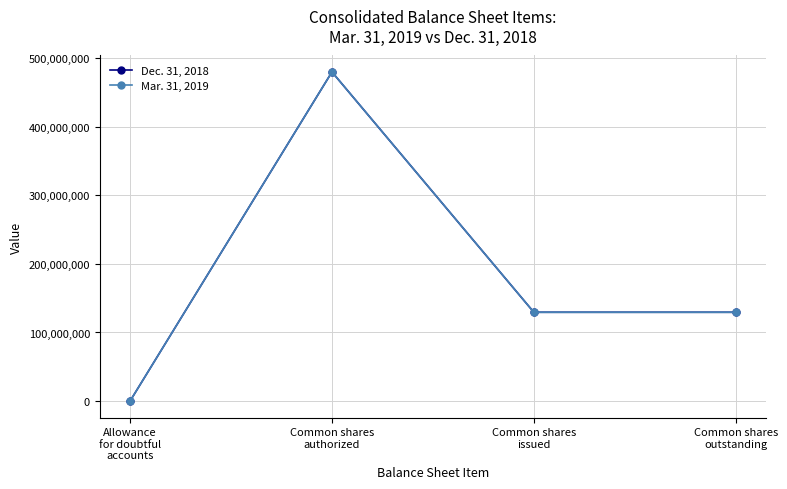

The value of Mar. 31, 2019 at Common shares
authorized is 223013129. True or false?

False